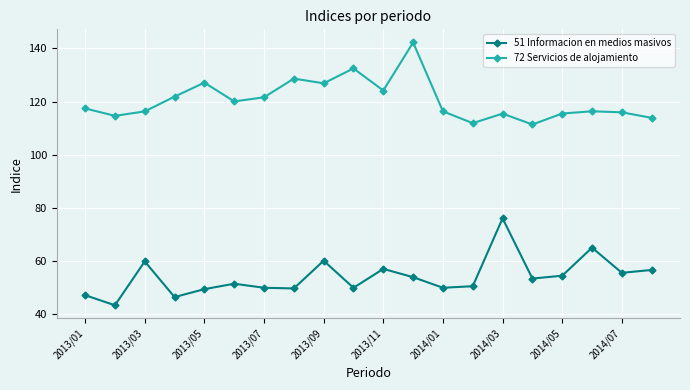

True or false: 72 Servicios de alojamiento has more than 2 points higher than both neighbors.

True